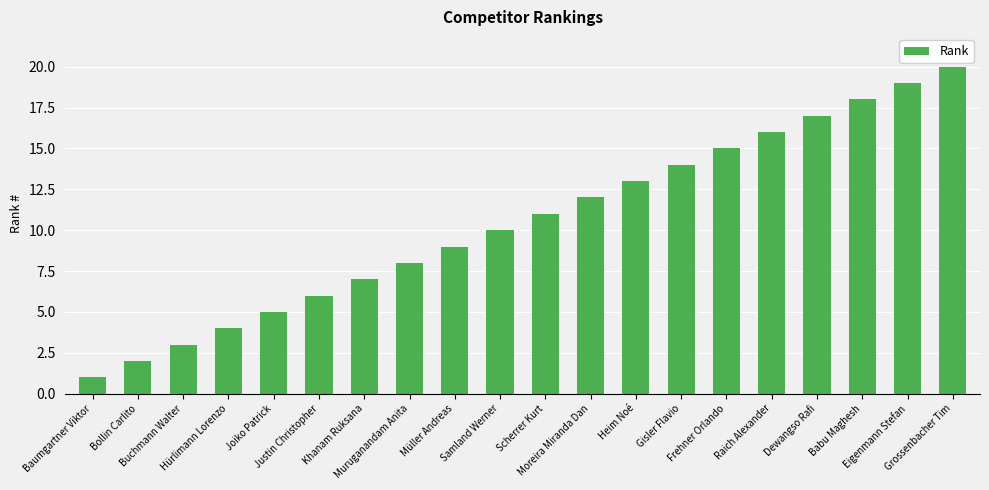

What is the label of the 19th bar from the left?

Eigenmann Stefan